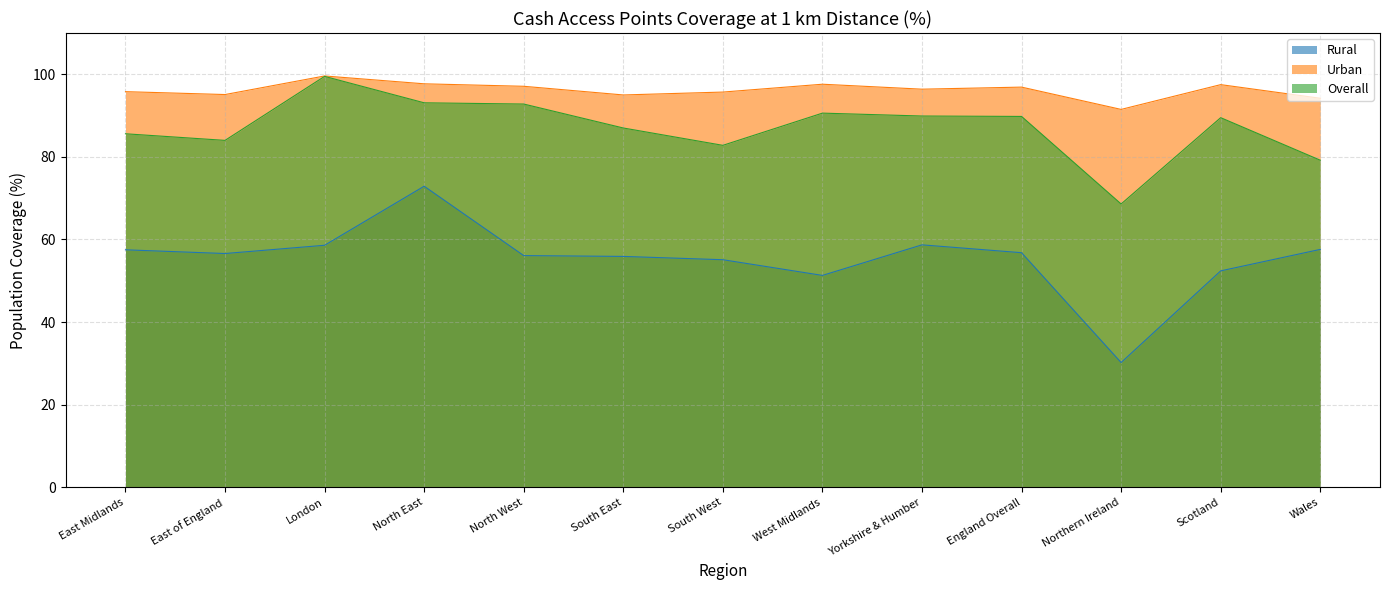

At which category is the sum across all series the highest?

North East